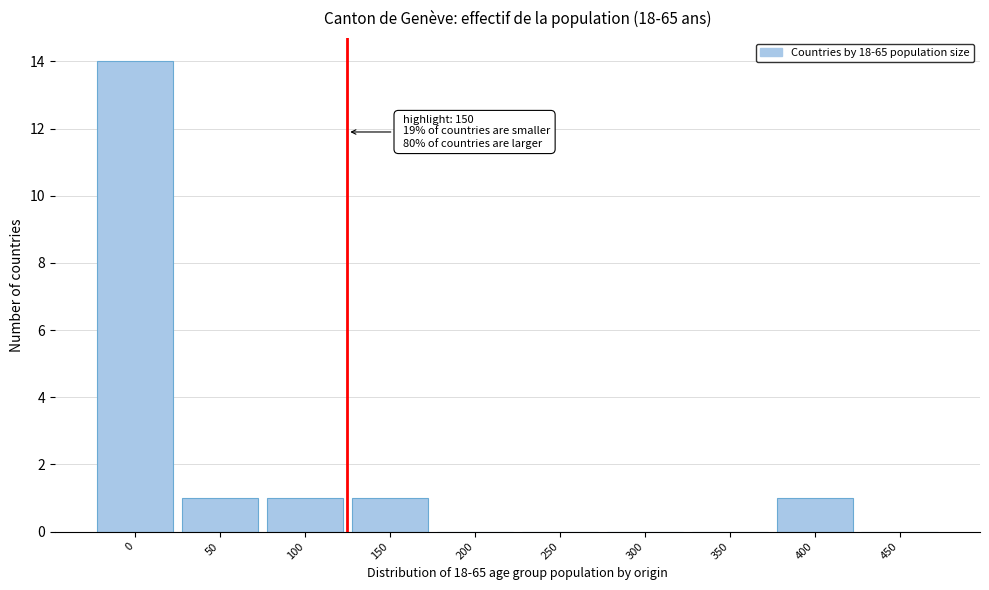

Reading right to left, extract all data points from this chart.

450=0	400=1	350=0	300=0	250=0	200=0	150=1	100=1	50=1	0=14